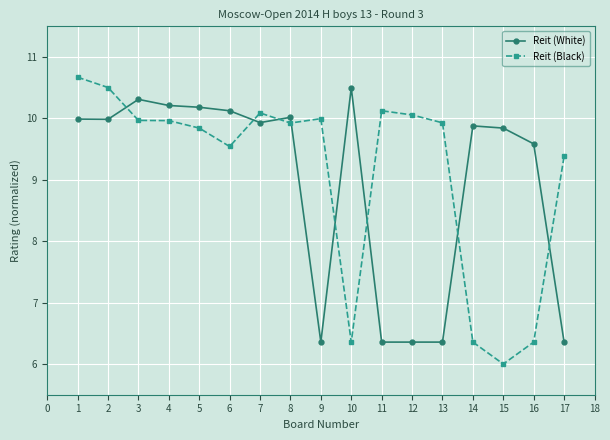

What are all the series names shown in the legend?

Reit (White), Reit (Black)